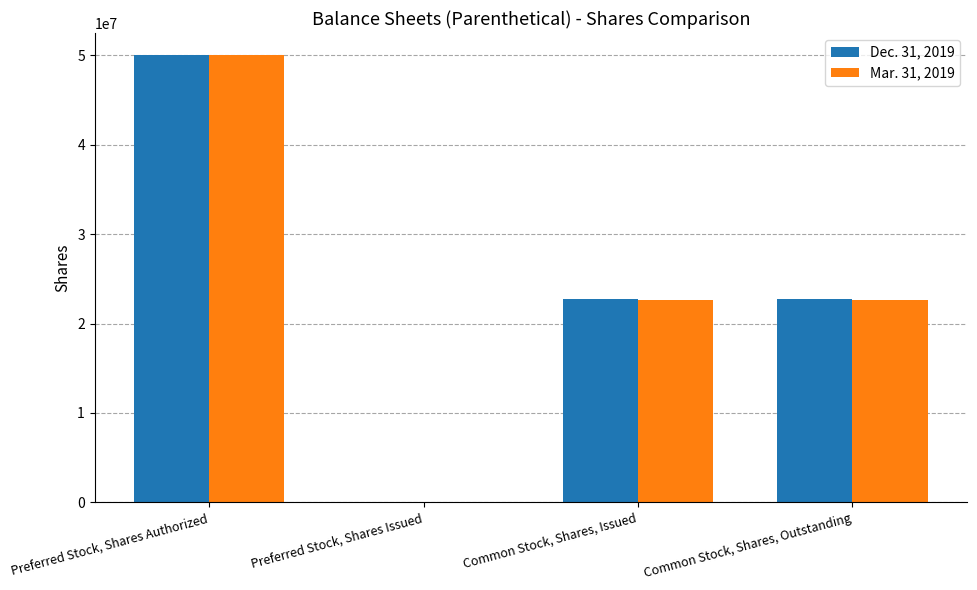

What are all the series names shown in the legend?

Dec. 31, 2019, Mar. 31, 2019